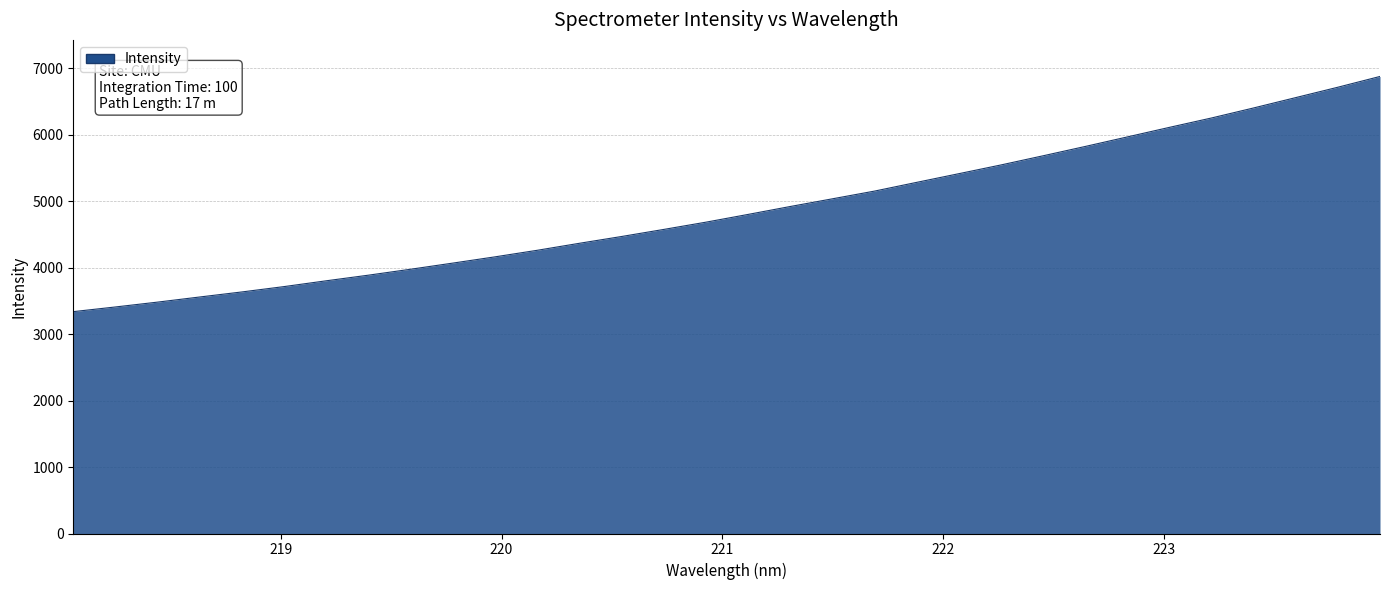

What is the difference between the maximum and minimum values?

3540.4